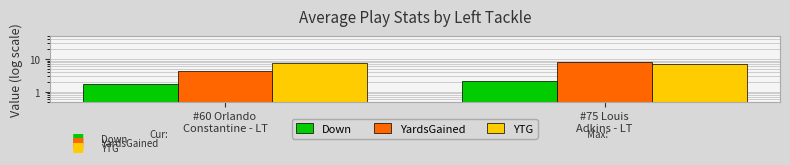

What is the difference between the maximum and minimum values in the Down series?

0.4